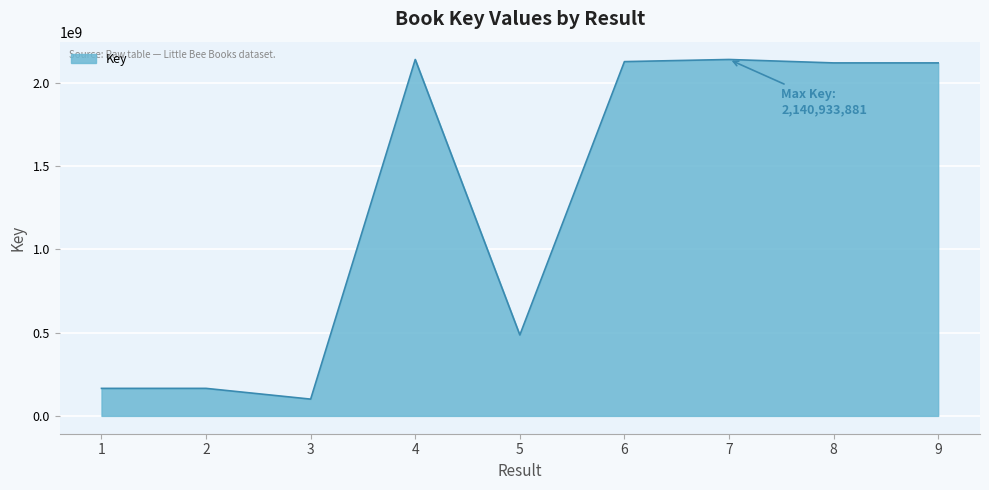

What is the difference between the values at 9 and 1?

1955041217